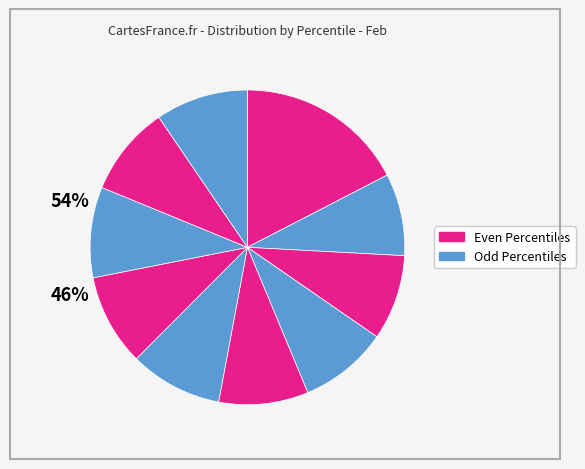

To the nearest percent, what is the average slice percentage?

10%